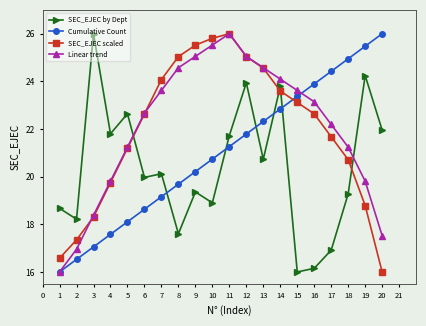

Which series has the largest total across all categories?

Linear trend